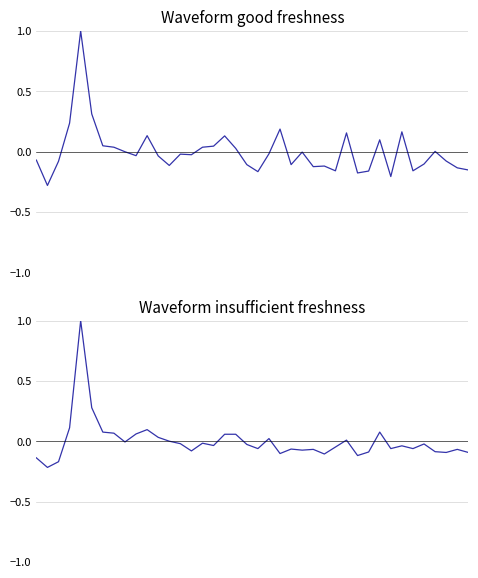

How many data points in SDS_P1 are above 0?

15